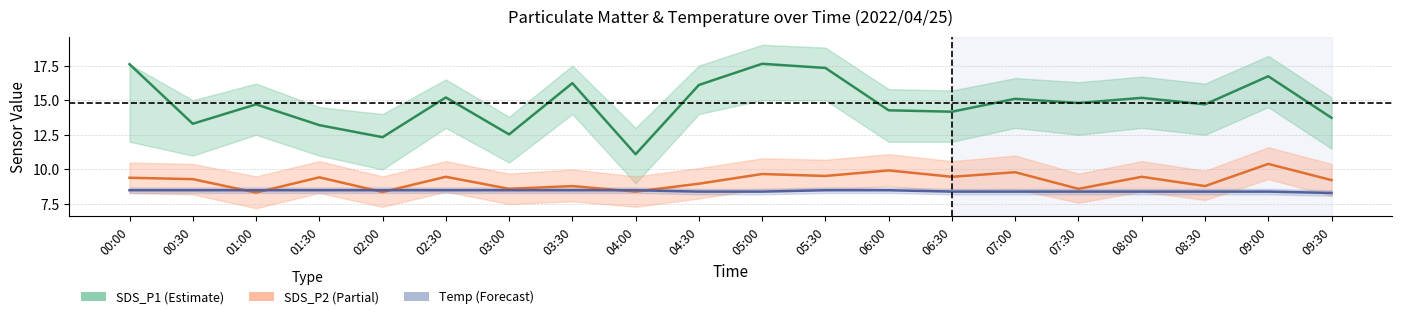

What is the difference between the maximum and second lowest values in the Temp series?

0.1